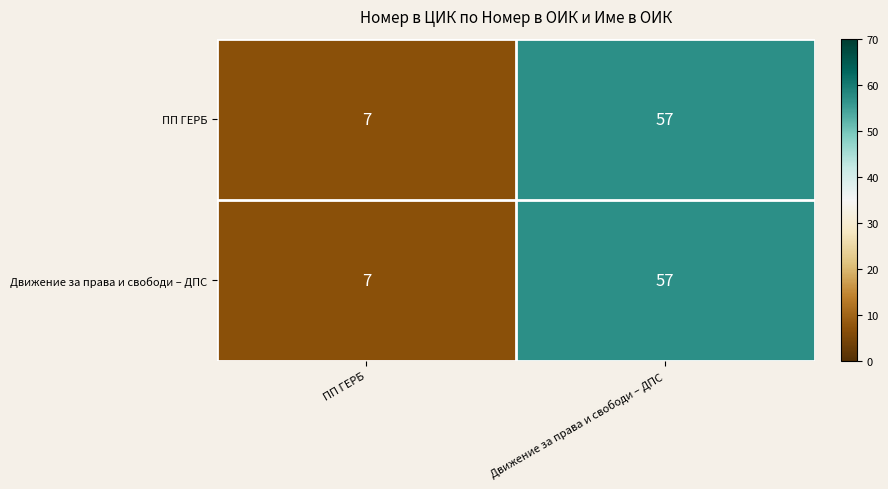

What is the greatest value displayed?

57